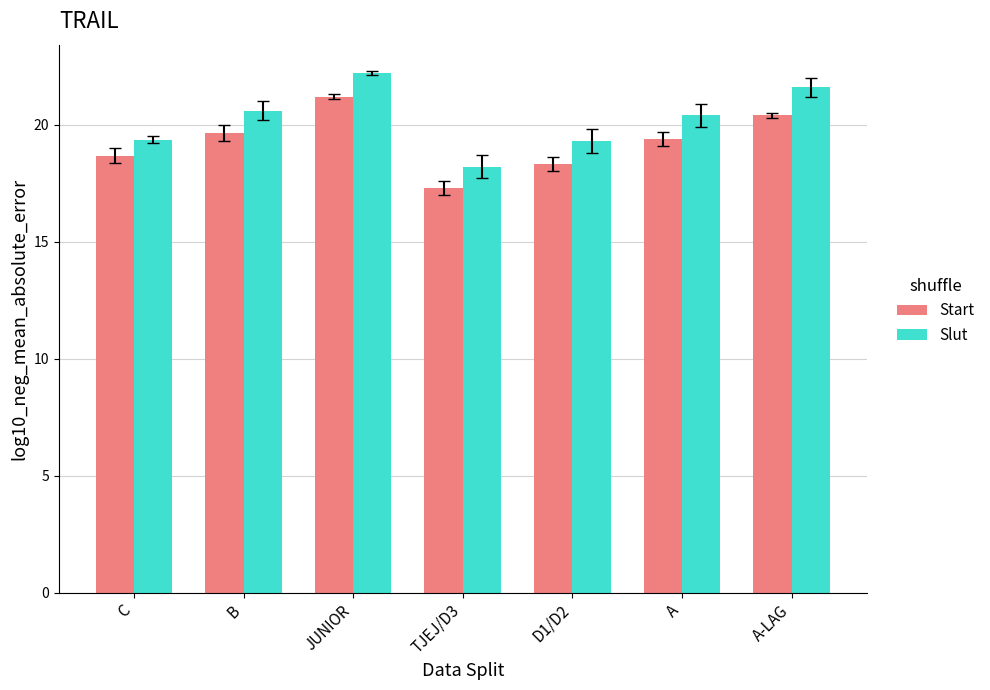

Which series has the largest total across all categories?

Slut